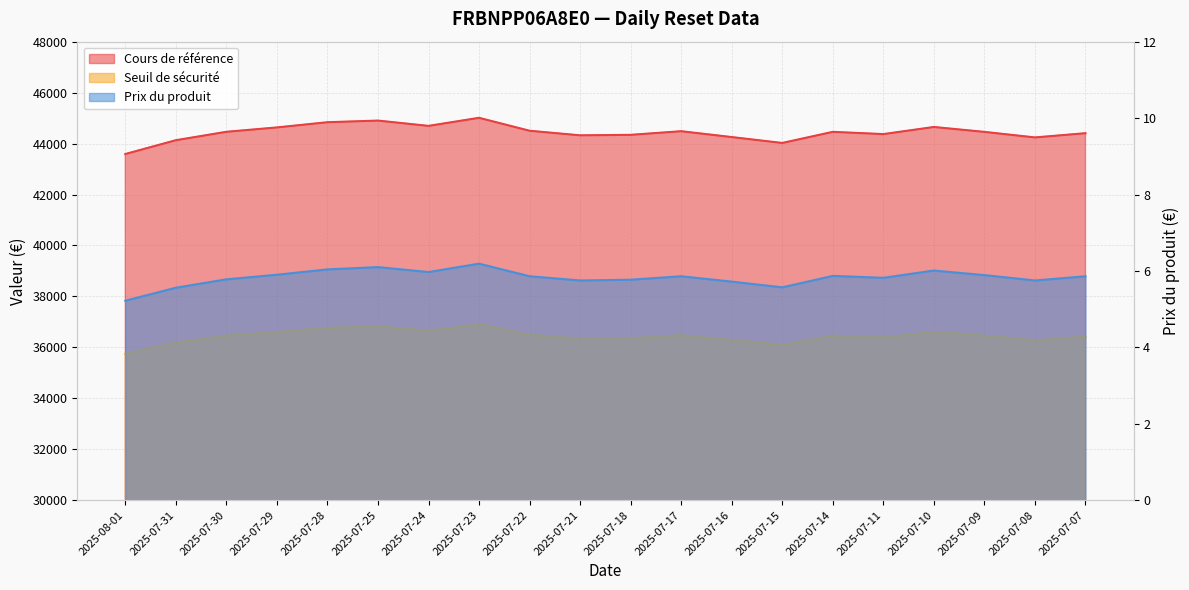

What is the total value across all series at 2025-07-22?

81000.3